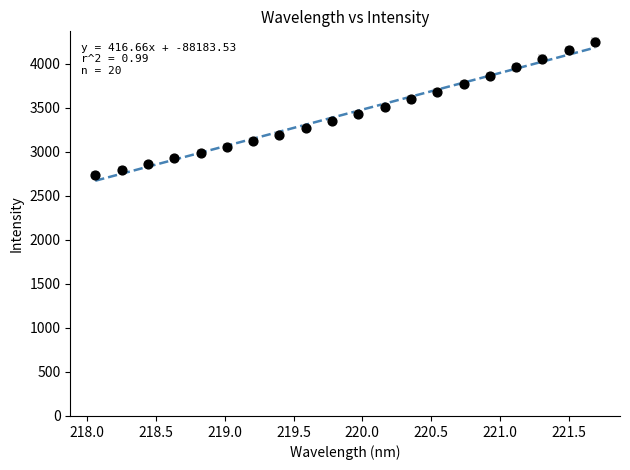

What is the range of X values (max minus min)?

3.6